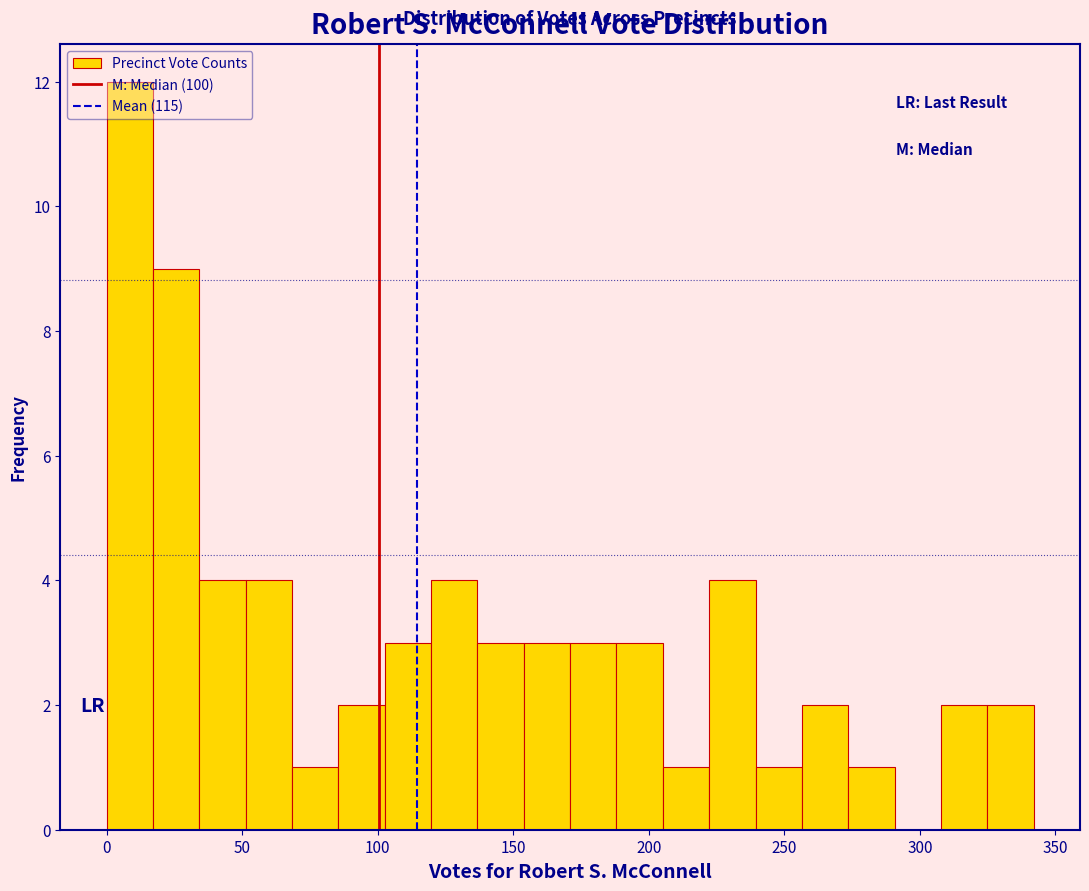

Read against the x-axis, roughly where is the centre of the tallest bar?

10